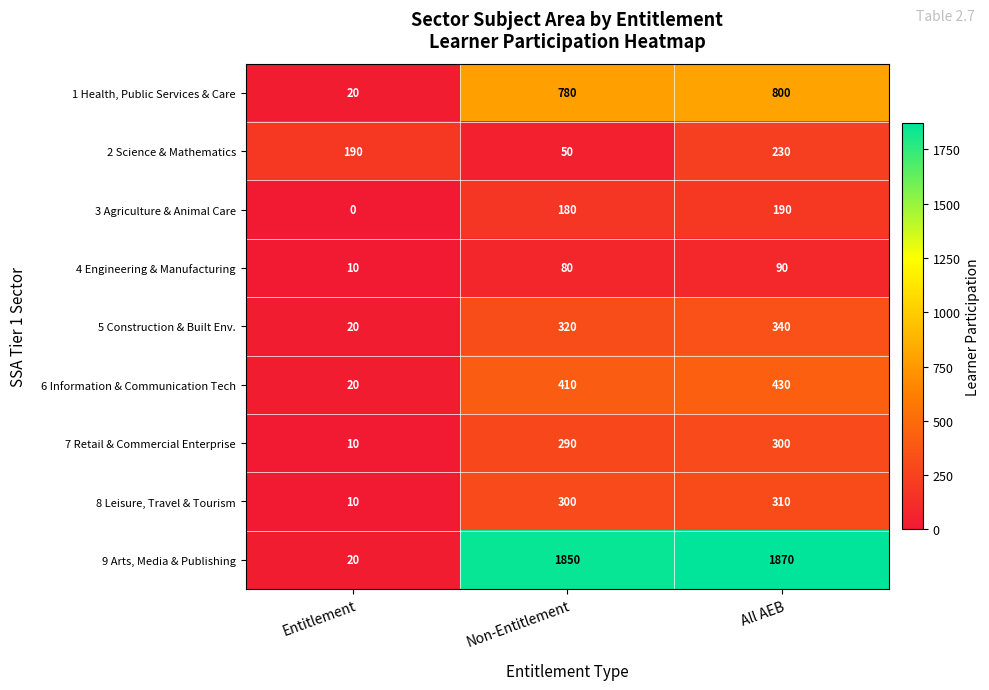

Reading left to right, what are all the values shown in this chart?

1 Health, Public Services & Care: 20	780	800
2 Science & Mathematics: 190	50	230
3 Agriculture & Animal Care: 0	180	190
4 Engineering & Manufacturing: 10	80	90
5 Construction & Built Env.: 20	320	340
6 Information & Communication Tech: 20	410	430
7 Retail & Commercial Enterprise: 10	290	300
8 Leisure, Travel & Tourism: 10	300	310
9 Arts, Media & Publishing: 20	1850	1870